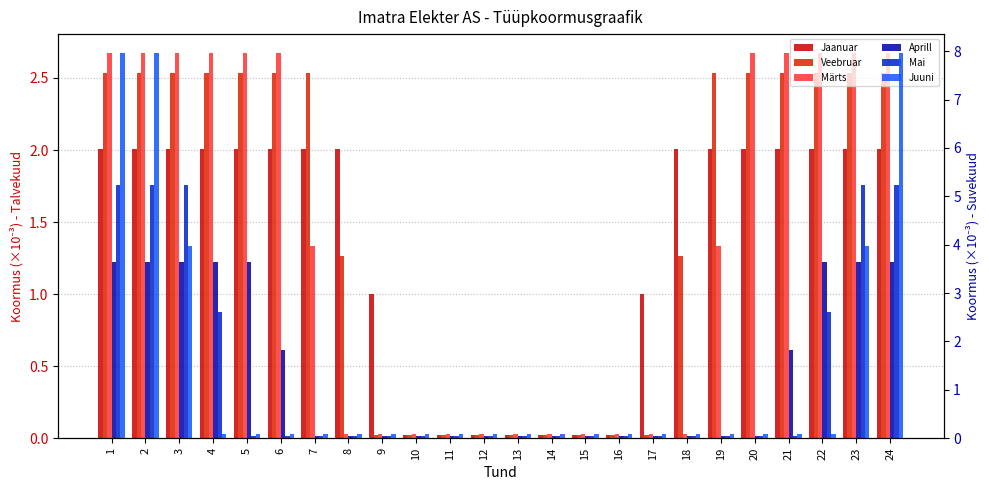

Which series has the largest range (max minus min)?

Juuni